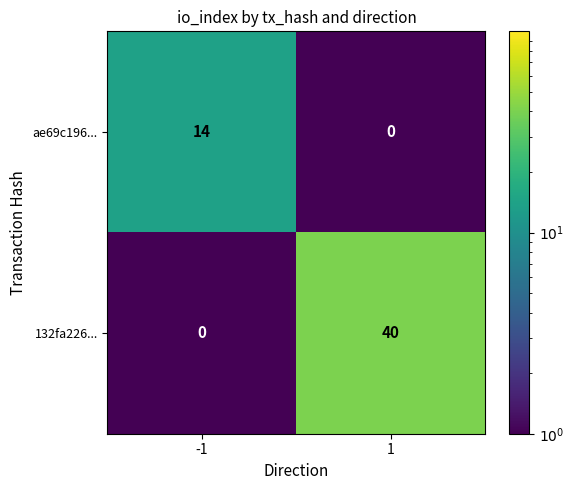

List the labels in order of ae69c196... value, smallest first.

1, -1